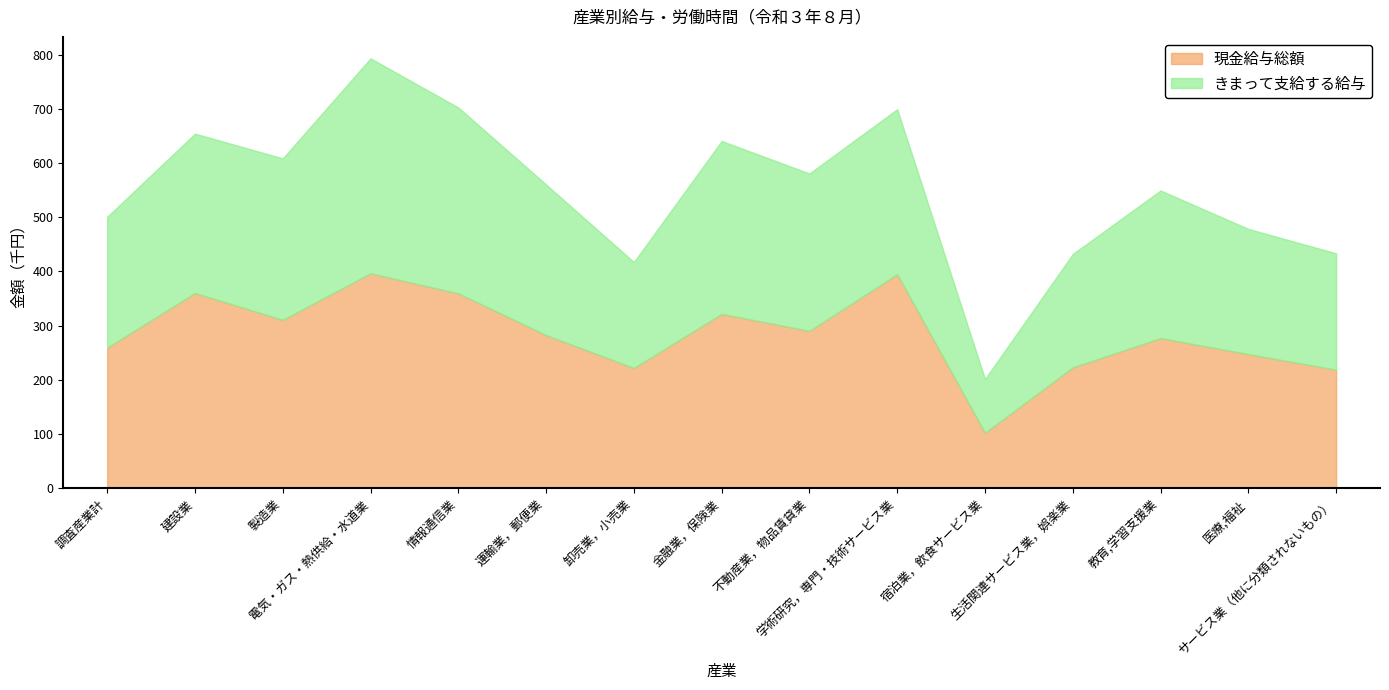

Which series has the largest total across all categories?

現金給与総額